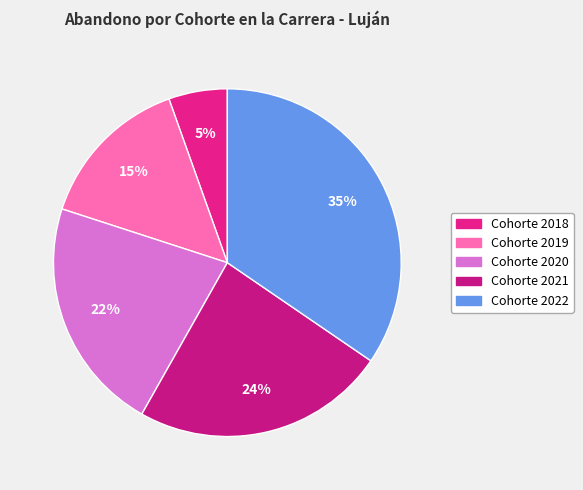

How many slices are in this pie chart?

5